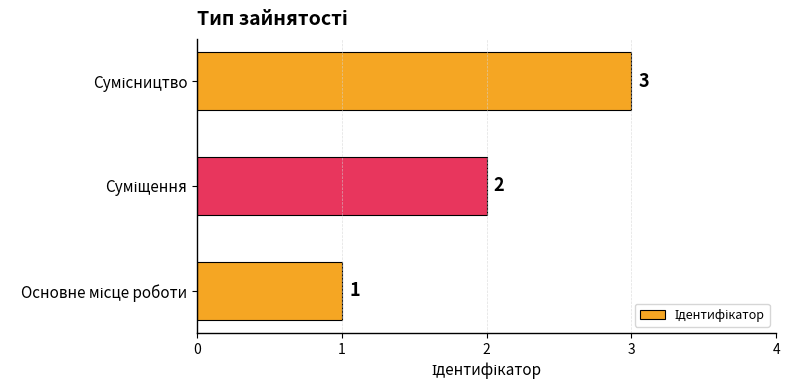

What is the sum of all values?

6